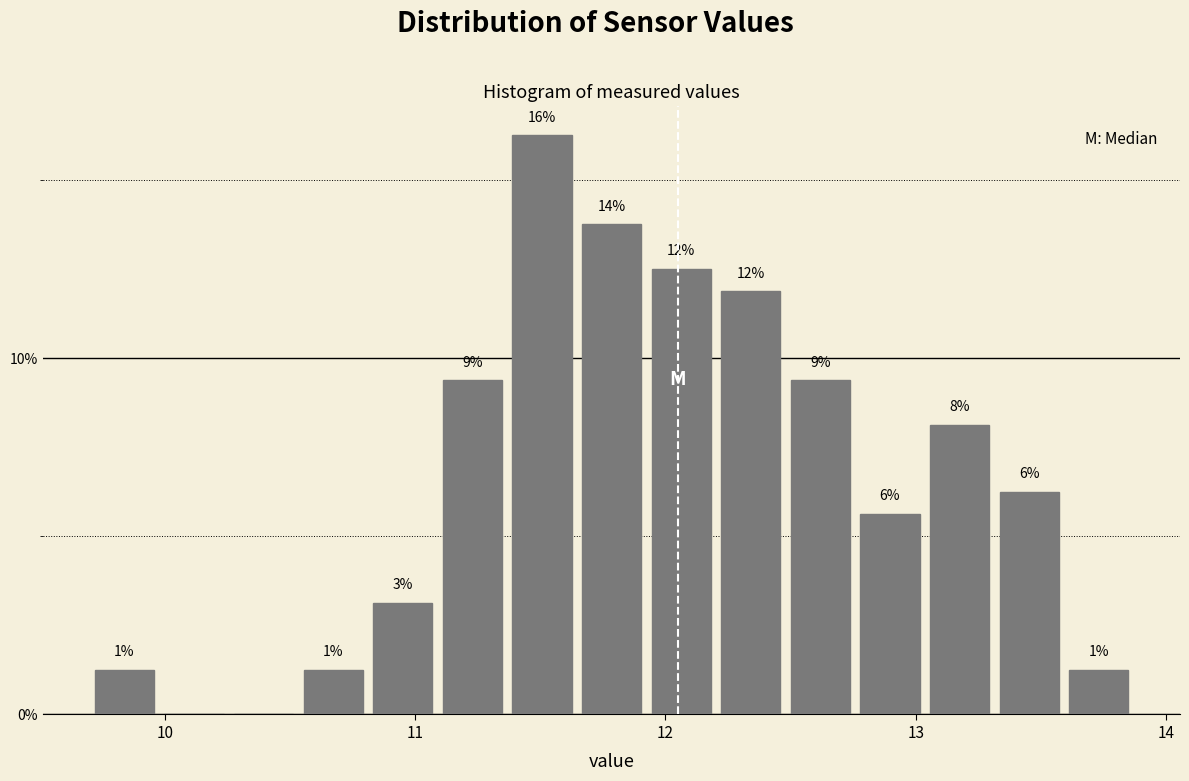

Around what value on the x-axis is the tallest bar? Give the approximate position of its centre, as read against the axis.

11.5